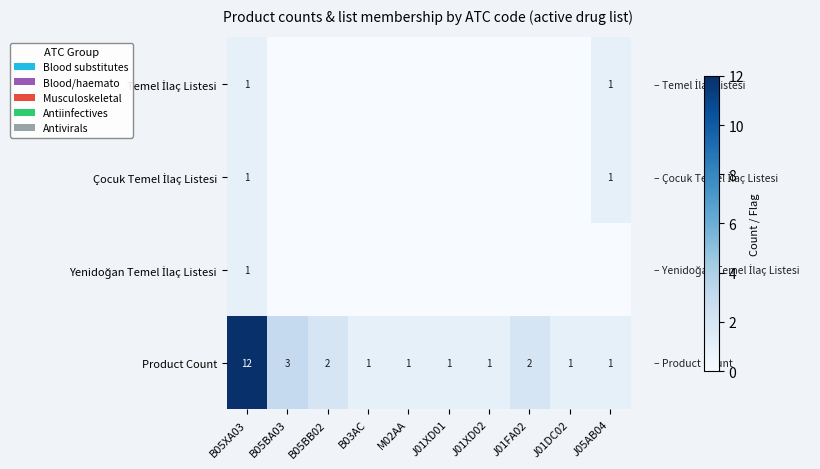

The Product Count series shows 2 at J01FA02. True or false?

True